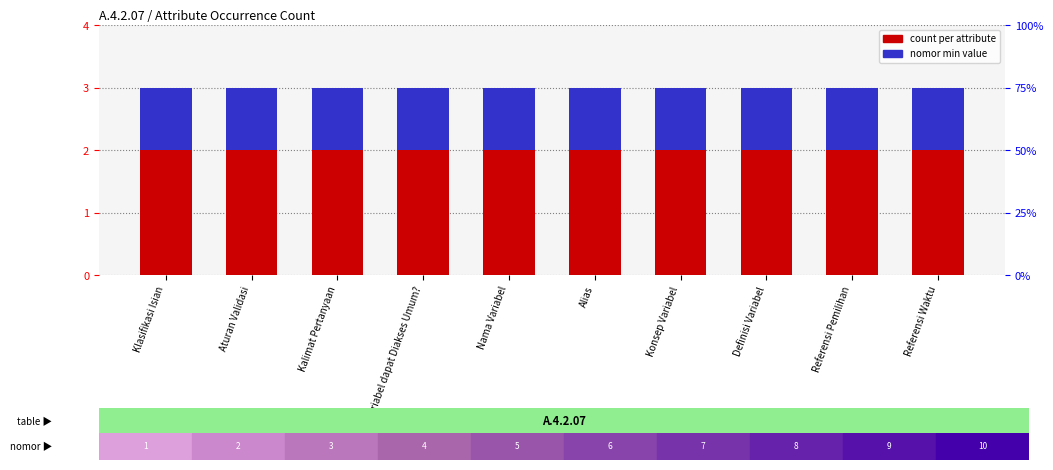

What is the label of the 7th bar from the right?

Apakah Variabel dapat Diakses Umum?